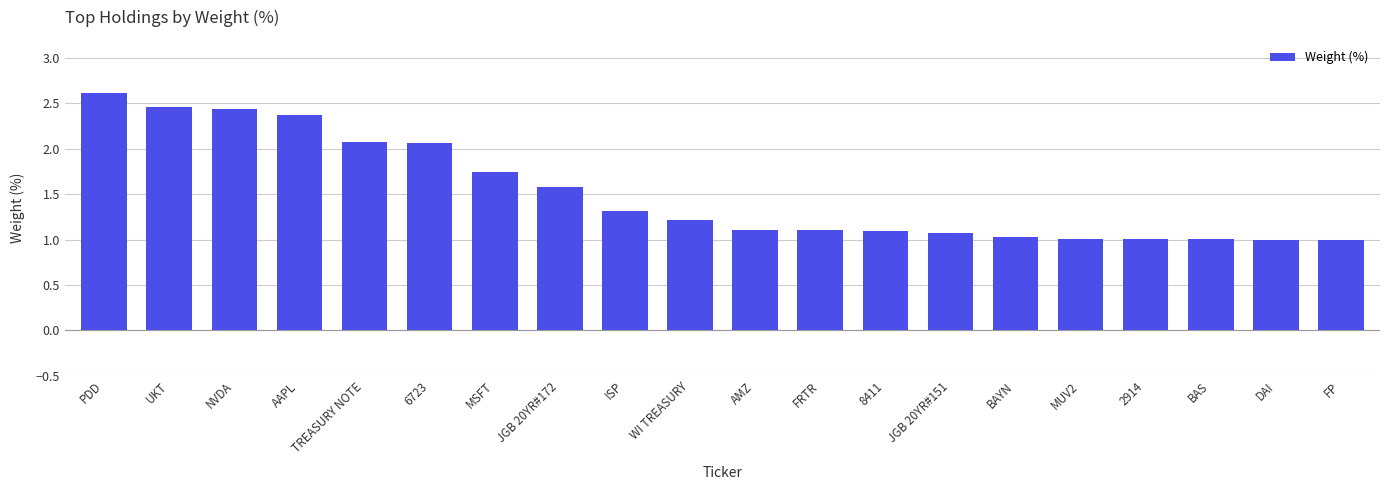

What is the label of the 12th bar from the right?

ISP